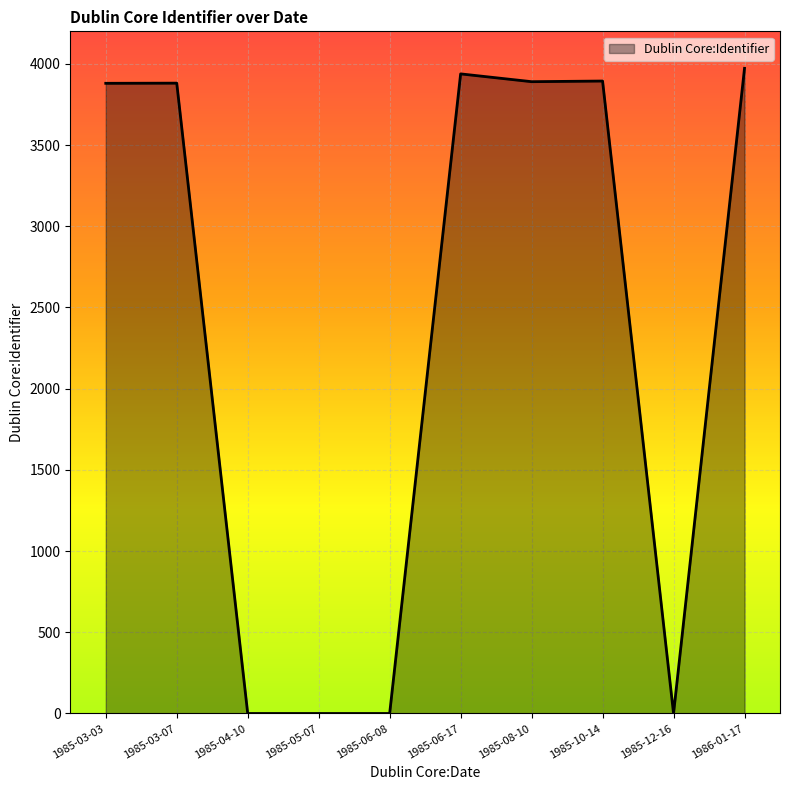

Is it true that the value at 1985-04-10 is 0?

True